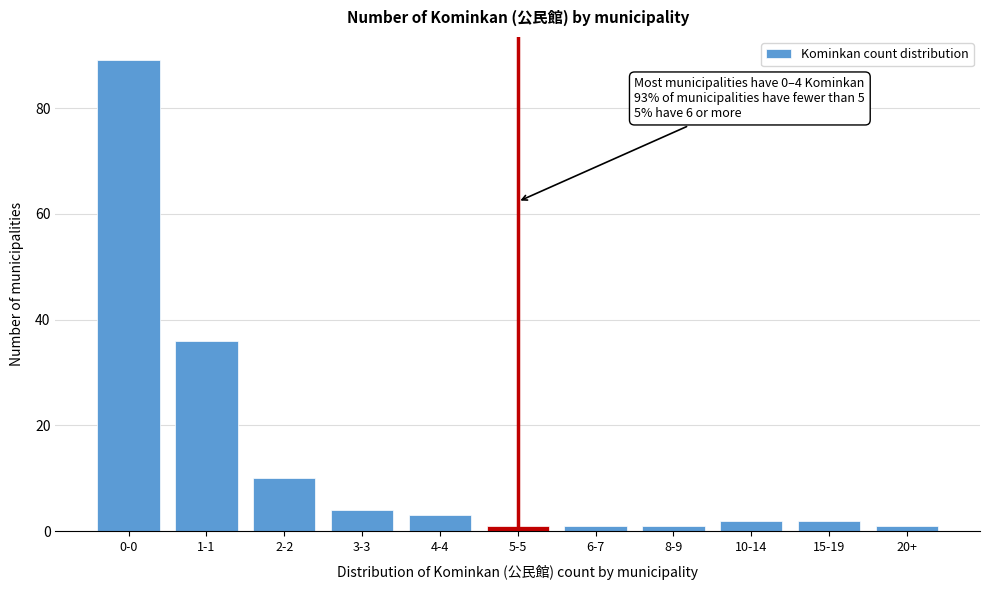

Reading right to left, transcribe all the data shown in this chart.

1	2	2	1	1	1	3	4	10	36	89